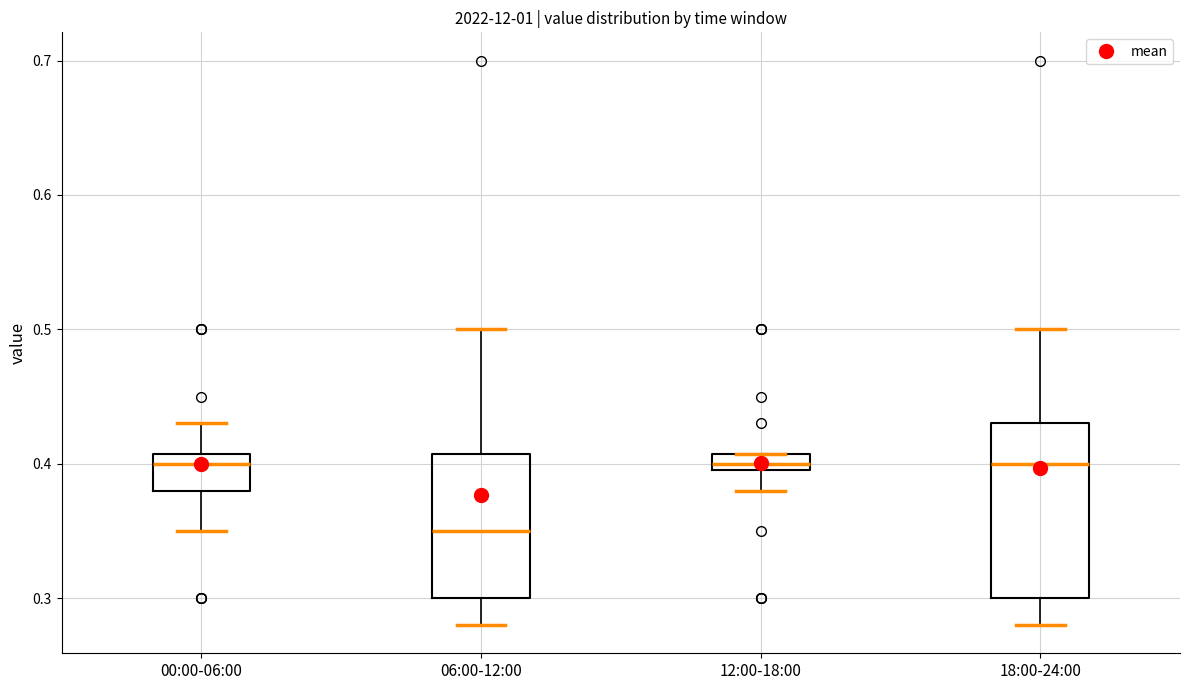

Where does the median line of the box for 18:00-24:00 sit on the y-axis? The values are not printed on the chart, so give them approximately, as read against the axis.

0.40